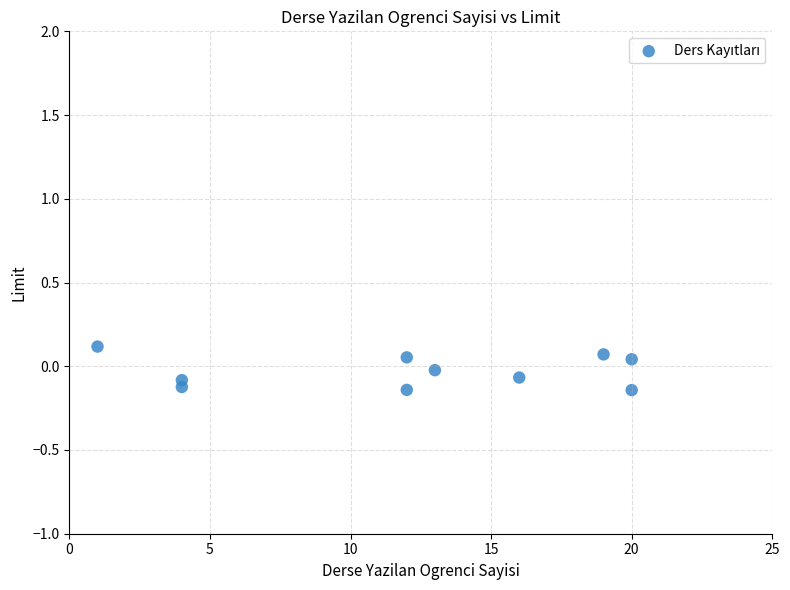

What is the range of Y values (max minus min)?

0.3